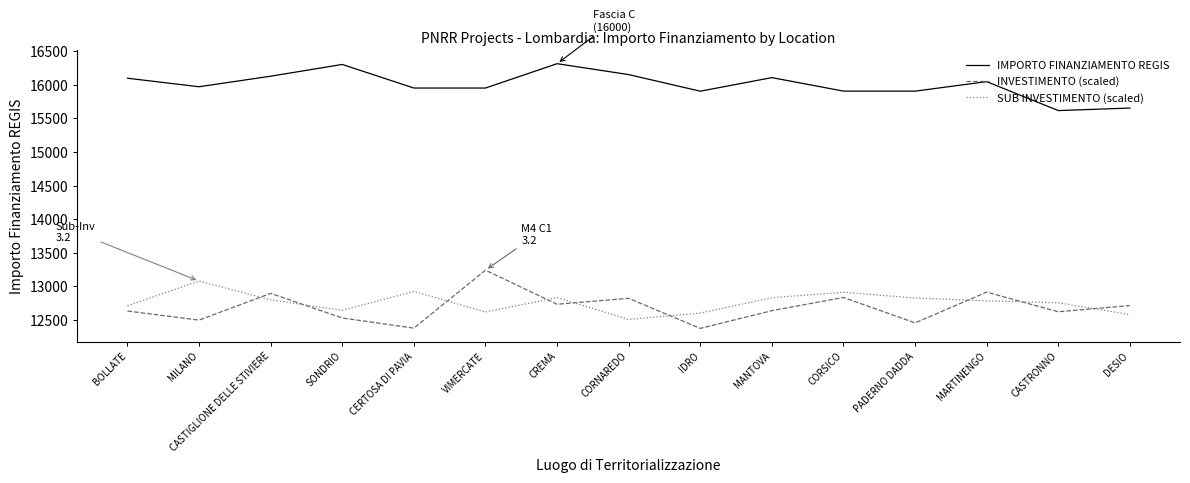

The IMPORTO FINANZIAMENTO REGIS series shows 15907.3 at CORSICO. True or false?

True